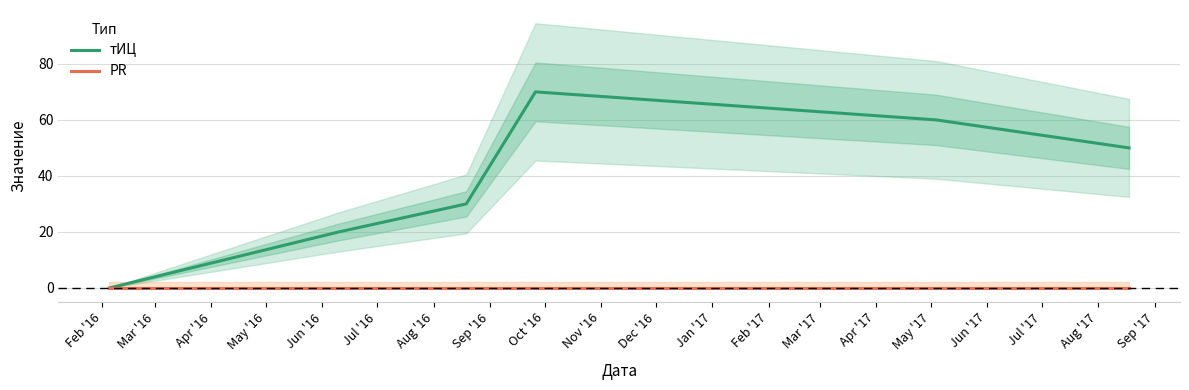

True or false: PR and тИЦ intersect in this chart.

False